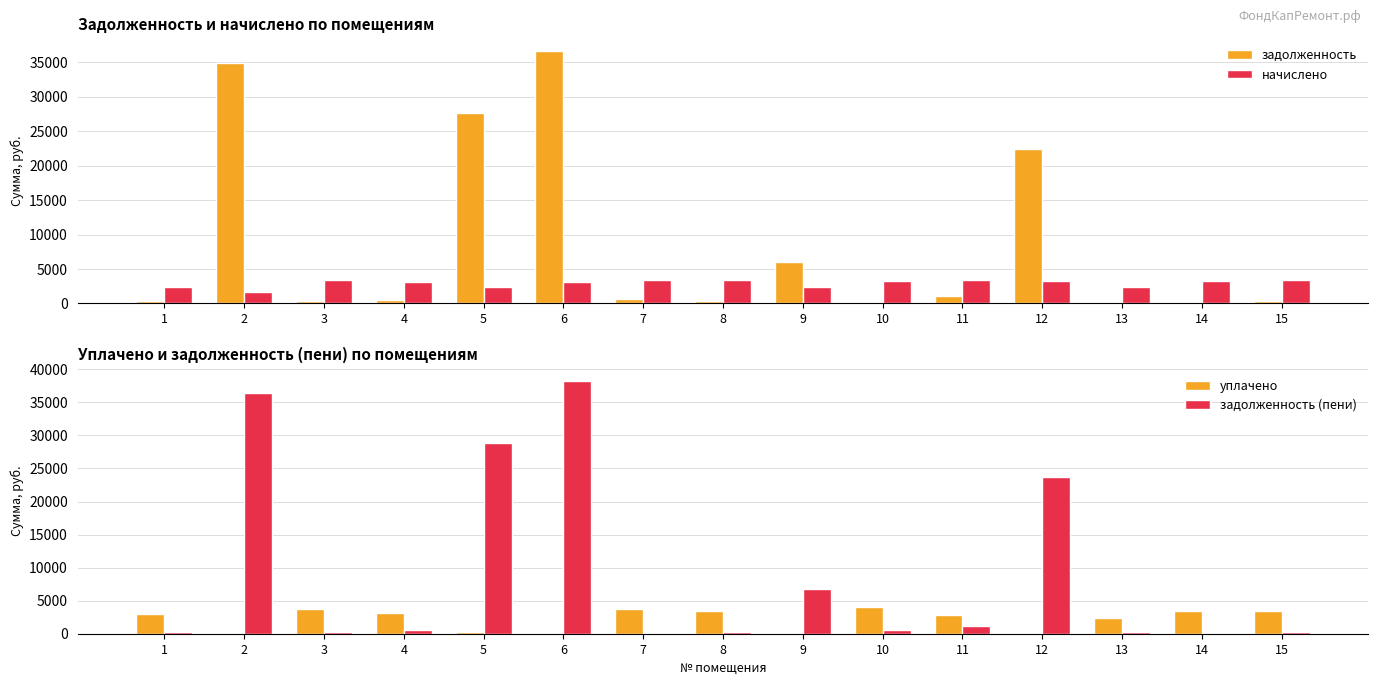

How many groups of bars are there?

15